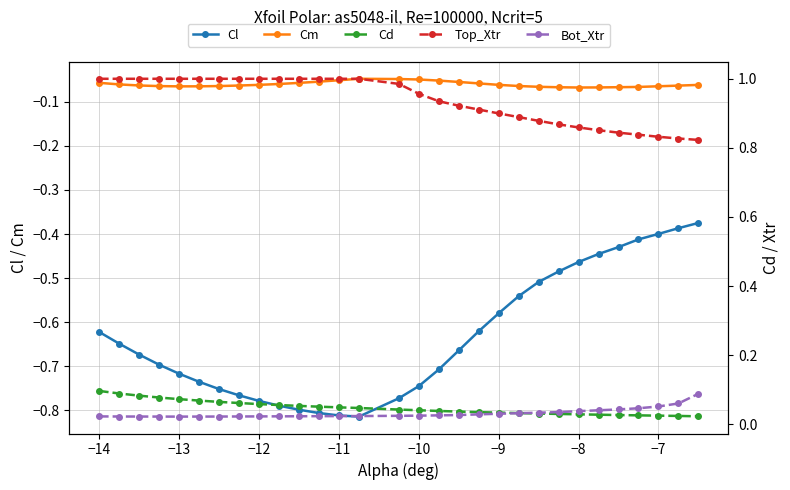

True or false: Cl and Cm intersect in this chart.

False